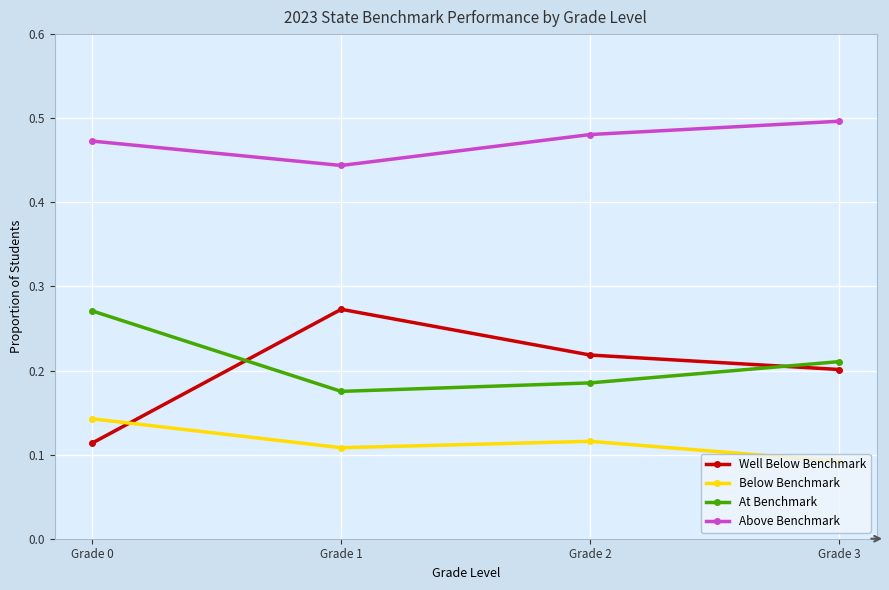

At which label does Above Benchmark reach its minimum?

Grade 1